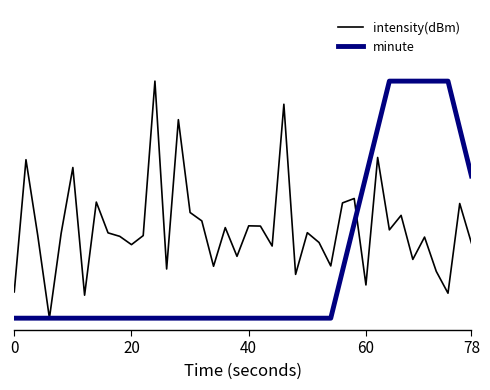

Is this an area chart (filled region under the line)?

No